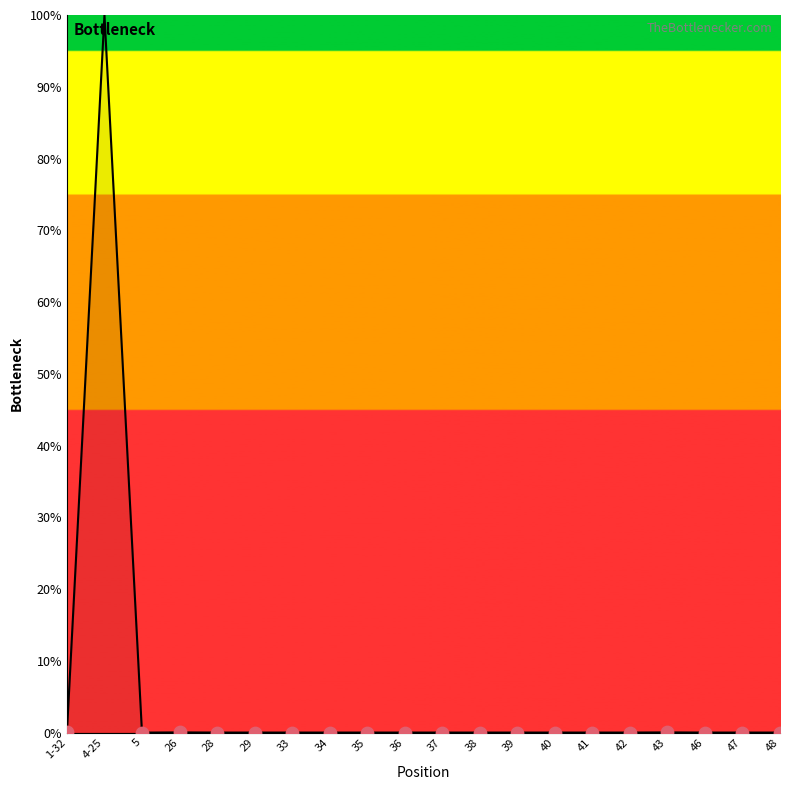

Which has a higher value, 4-25 or 36?

4-25